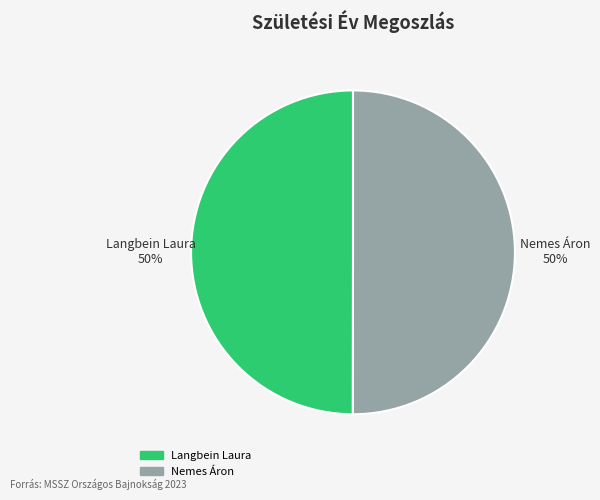

To the nearest percent, what is the combined percentage of Langbein Laura and Nemes Áron?

100%